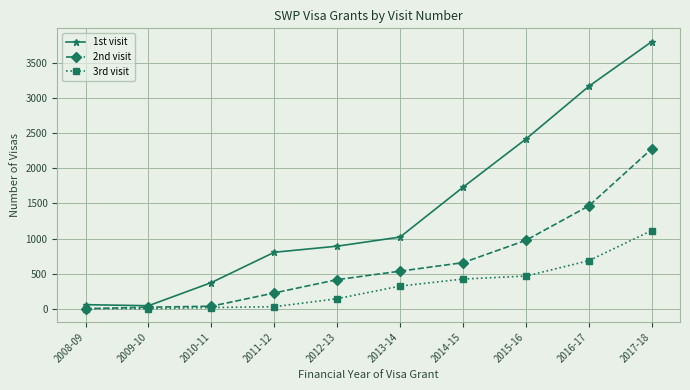

What is the maximum value shown in the chart?

3806